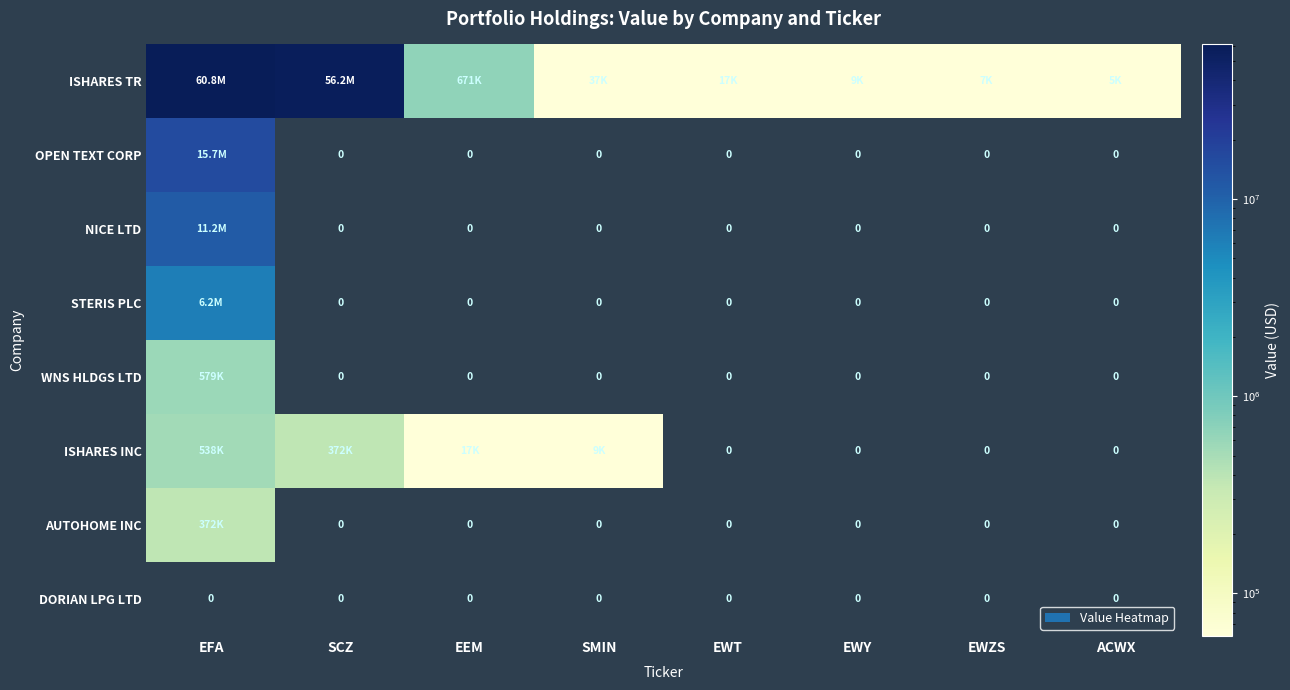

Is it true that DORIAN LPG LTD equals 0 at SMIN?

True